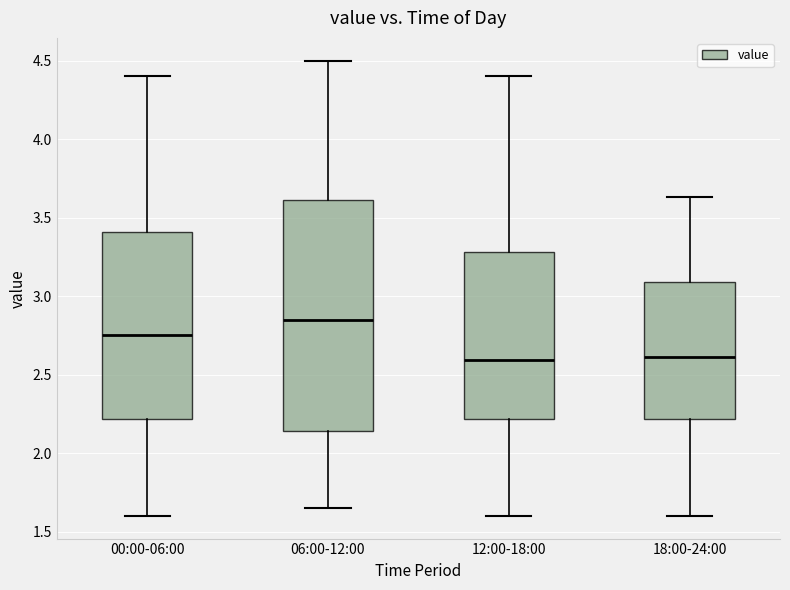

Where does the upper whisker of the box for 00:00-06:00 end on the y-axis? The values are not printed on the chart, so give them approximately, as read against the axis.

4.40